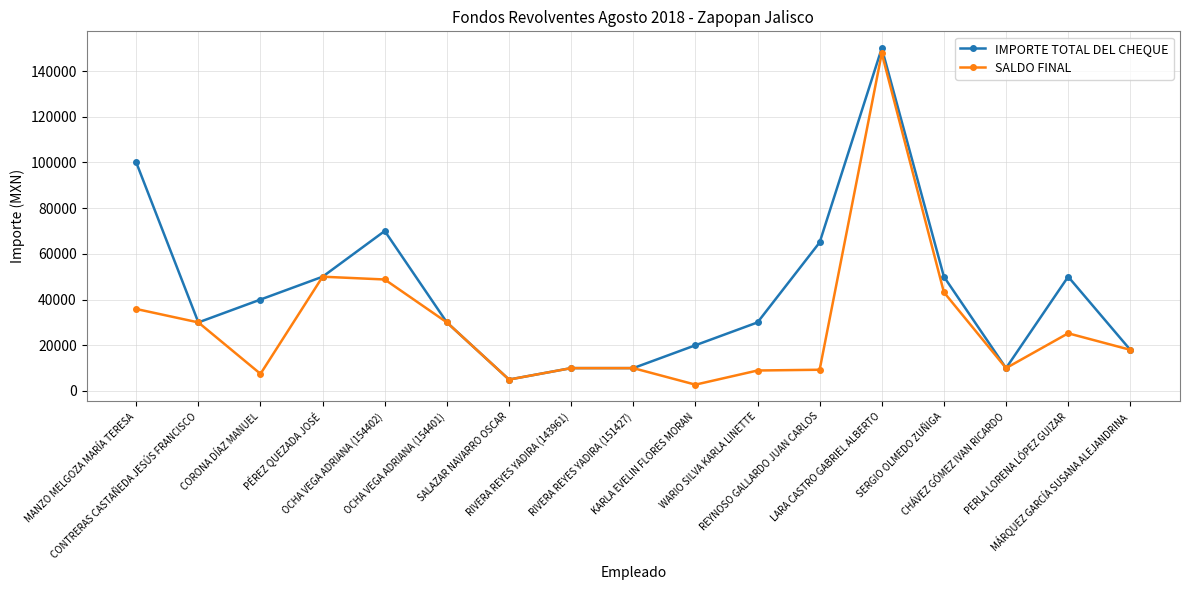

At which category does the chart reach its minimum across all series?

KARLA EVELIN FLORES MORAN